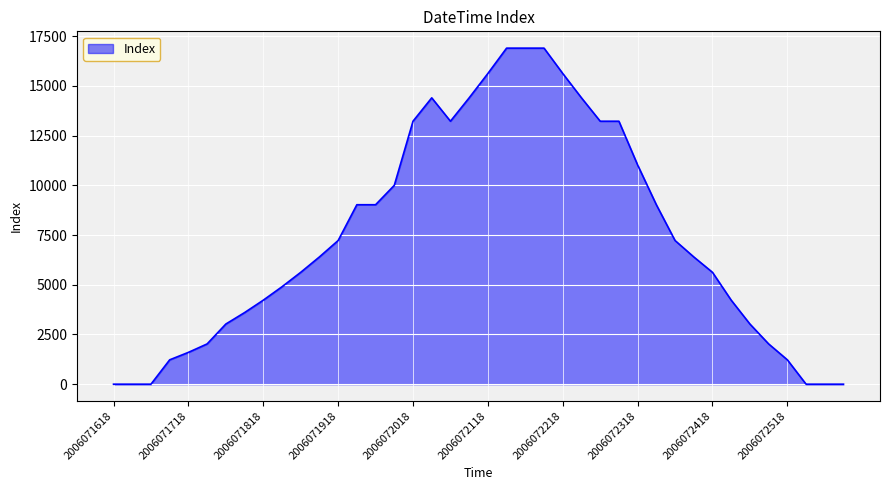

What is the maximum value shown in the chart?

16900